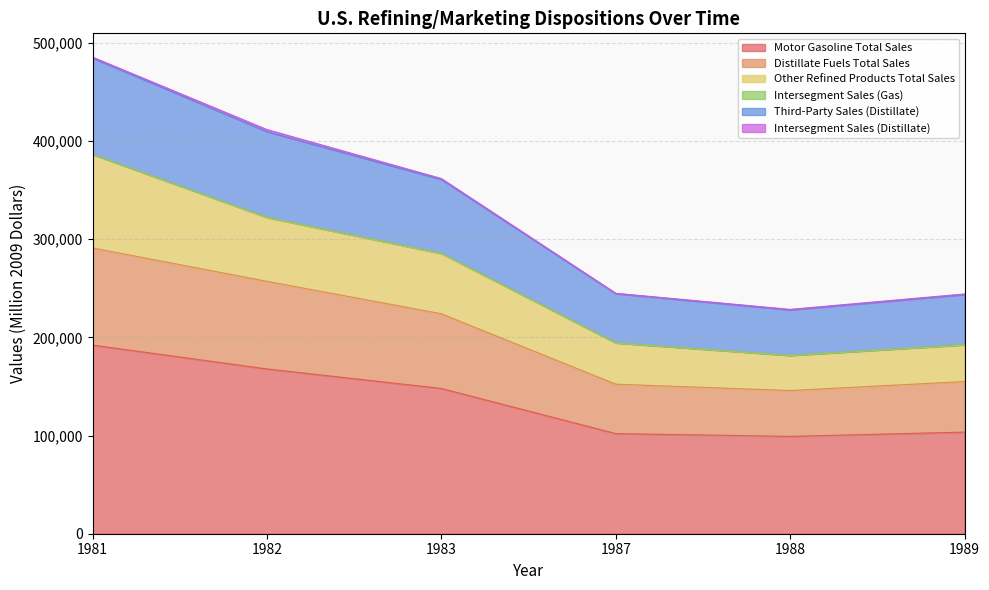

True or false: Third-Party Sales (Distillate) and Distillate Fuels Total Sales cross at least once.

False